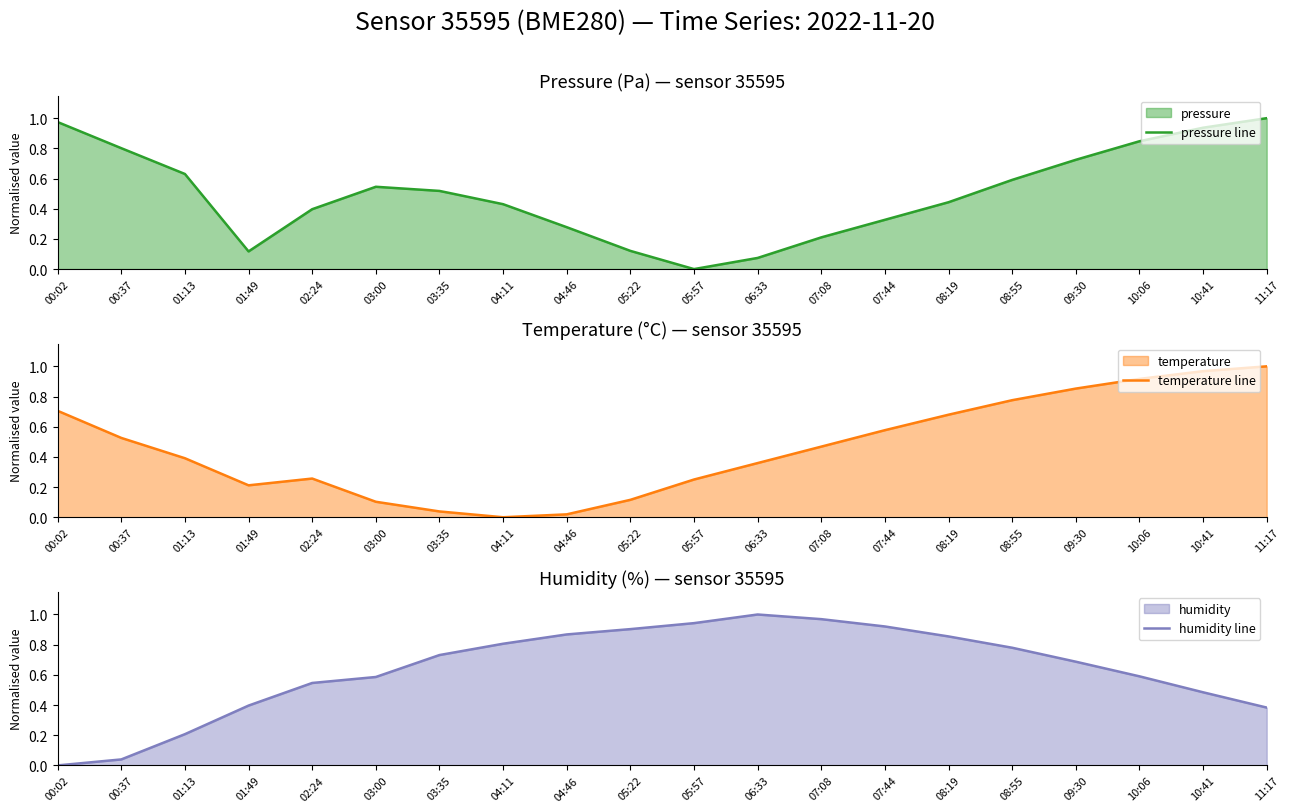

At which category does temperature line reach its first local valley?

01:49